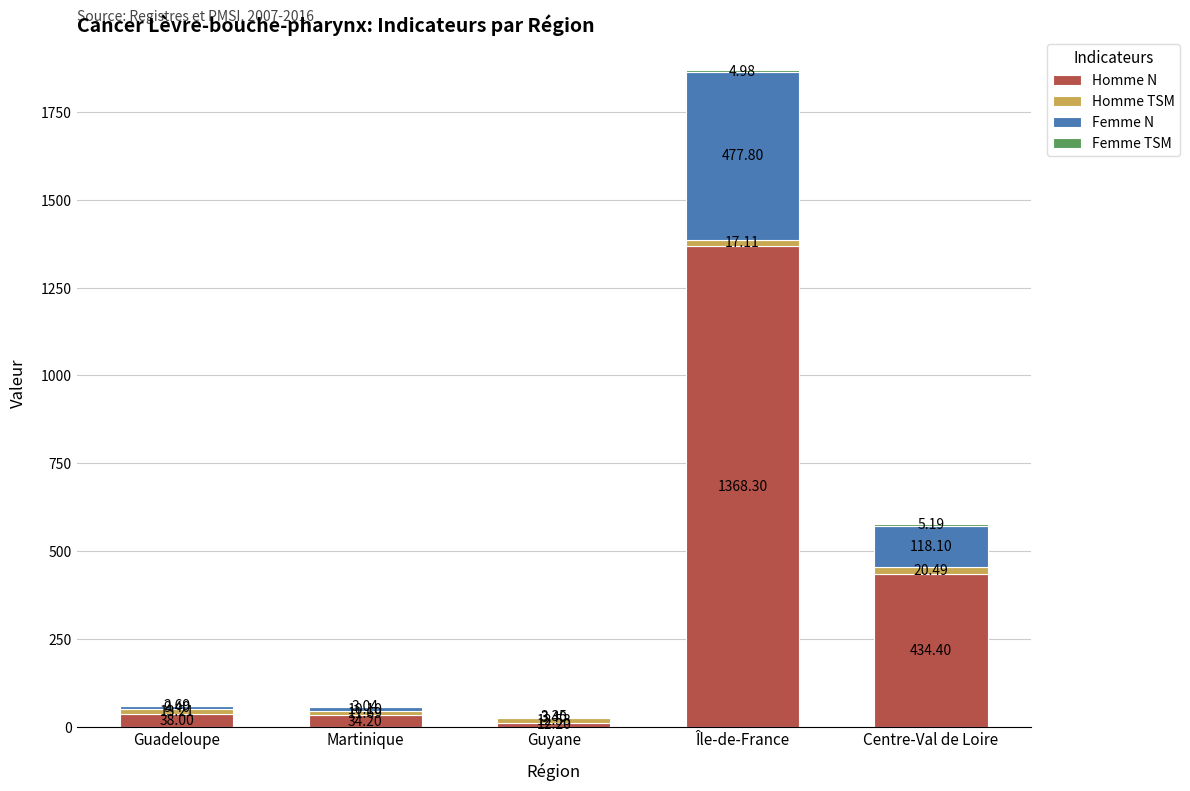

Are the bars horizontal?

No